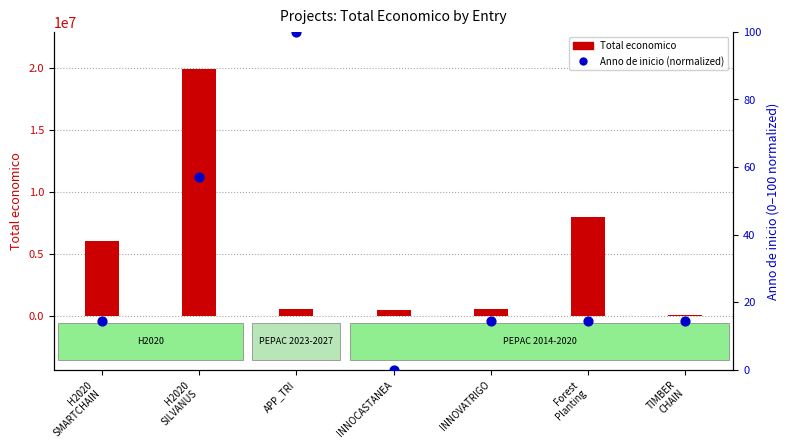

At which category is the sum across all series the highest?

H2020
SILVANUS